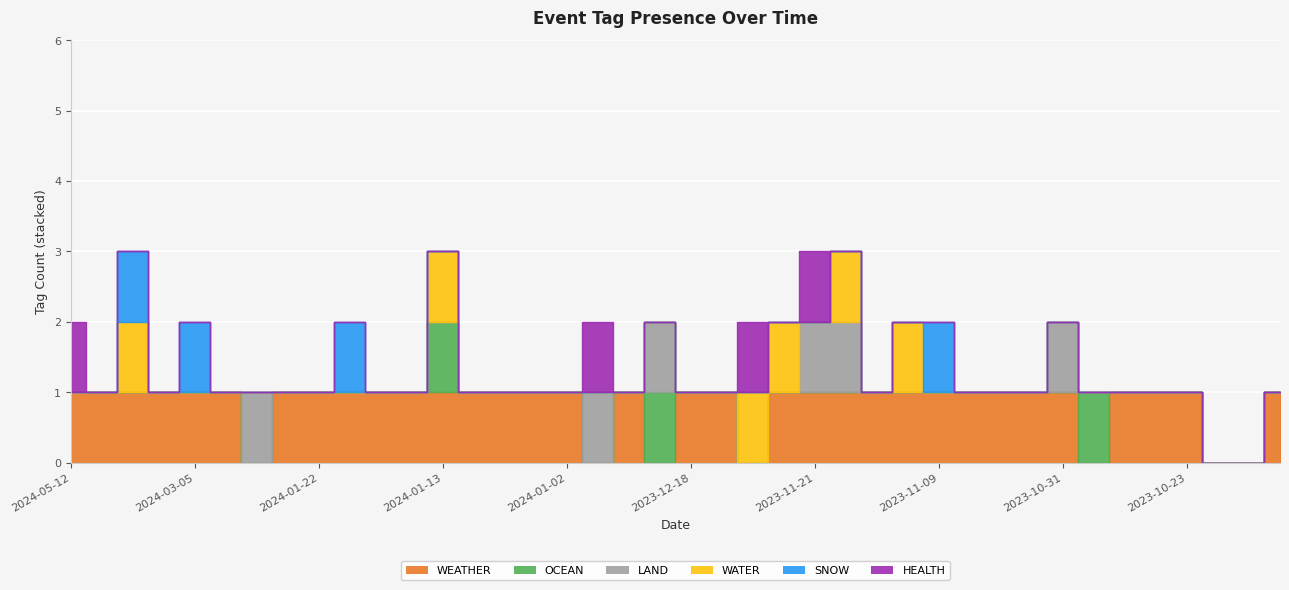

What is the label of the 1st point from the right?

2023-10-07